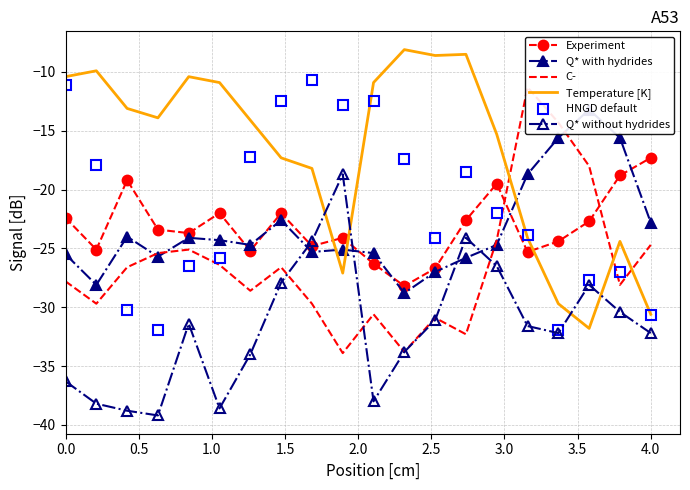

Reading right to left, extract all data points from this chart.

Experiment: -17.3	-18.8	-22.7	-24.4	-25.3	-19.5	-22.6	-26.7	-28.2	-26.3	-24.1	-24.8	-22.0	-25.2	-22.0	-23.7	-23.4	-19.2	-25.1	-22.4
Q* with hydrides: -22.8	-15.6	-13.2	-15.6	-18.7	-24.7	-25.8	-27.0	-28.8	-25.4	-25.1	-25.3	-22.6	-24.7	-24.3	-24.1	-25.7	-24.0	-28.1	-25.5
C-: -24.7	-28.1	-18.0	-14.3	-11.3	-24.3	-32.3	-30.9	-33.8	-30.6	-33.9	-29.7	-26.6	-28.6	-26.4	-25.1	-25.4	-26.6	-29.7	-27.8
Temperature [K]: -30.6	-24.4	-31.8	-29.7	-24.1	-15.3	-8.5	-8.6	-8.1	-10.9	-27.1	-18.2	-17.3	-14.1	-10.9	-10.4	-13.9	-13.1	-9.9	-10.4
HNGD default: -30.7	-27.0	-27.7	-31.9	-23.9	-22.0	-18.5	-24.1	-17.4	-12.5	-12.8	-10.7	-12.5	-17.2	-25.8	-26.5	-31.9	-30.2	-17.9	-11.1
Q* without hydrides: -32.2	-30.4	-28.1	-32.2	-31.6	-26.5	-24.1	-31.1	-33.8	-38.0	-18.7	-24.4	-27.9	-34.0	-38.6	-31.4	-39.2	-38.8	-38.2	-36.3